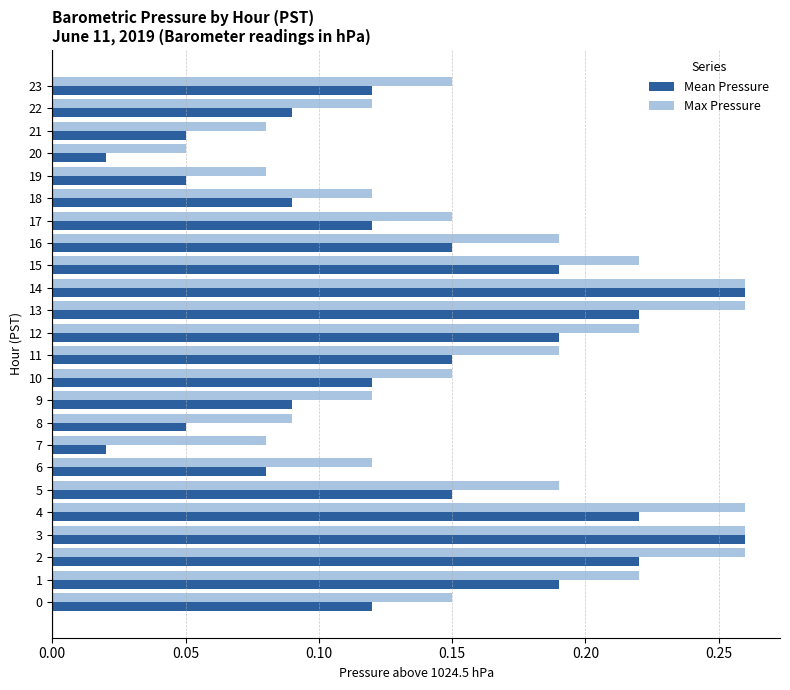

Count the Max Pressure values in the range 0 to 1.

24